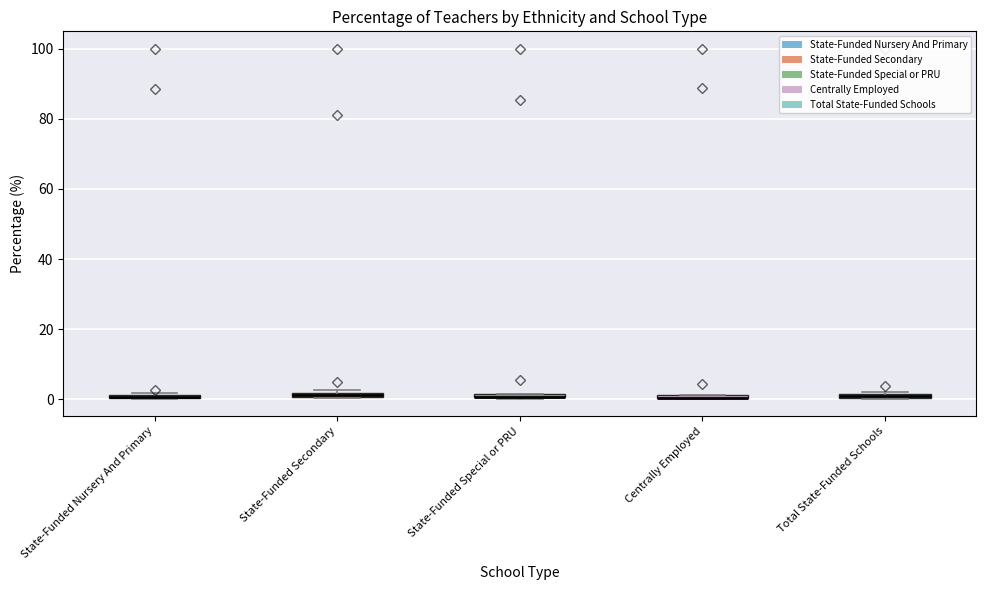

Where is the upper edge of the box for Centrally Employed on the y-axis? The values are not printed on the chart, so give them approximately, as read against the axis.

2